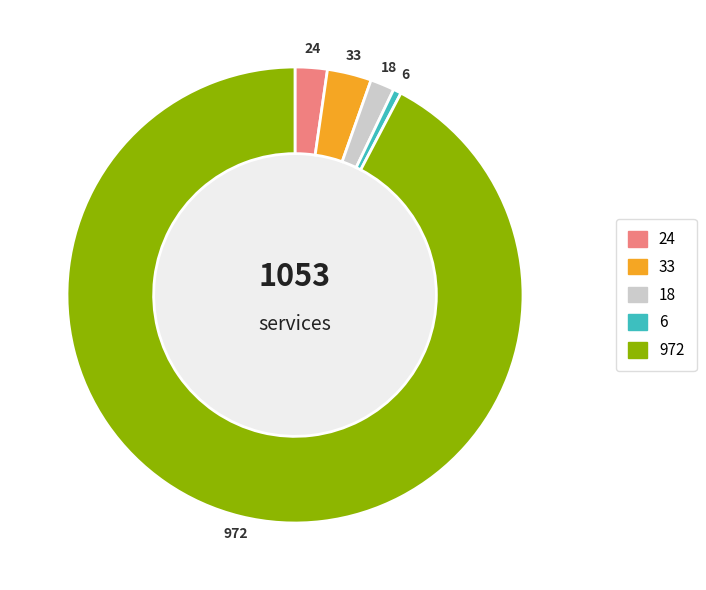

Is there any slice that represents more than half of the pie?

Yes